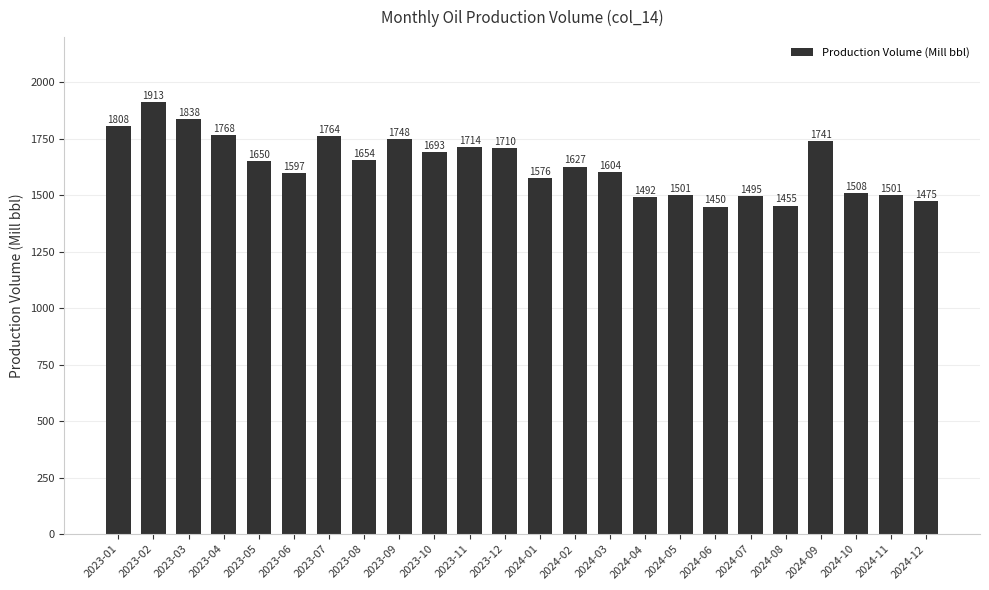

Where is the data nearest to the value 1681?

2023-10